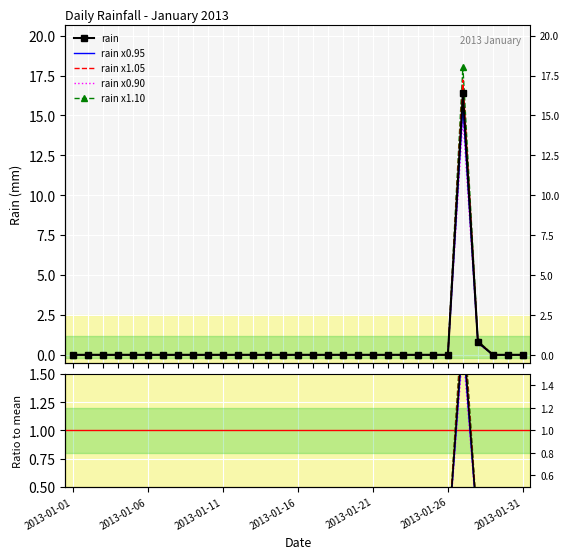

Where is rain x1.10 nearest to the value 1?

27